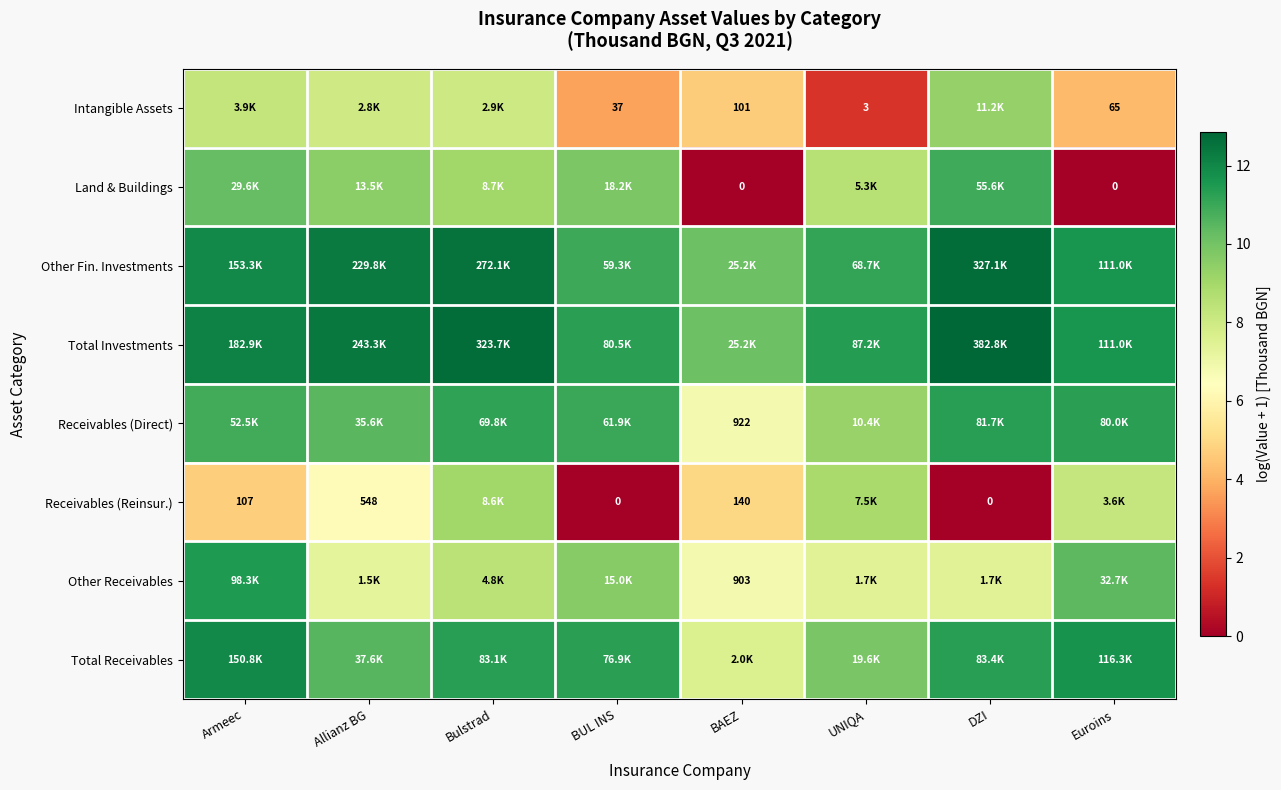

What is the highest value of the Other Fin. Investments series?

12.7